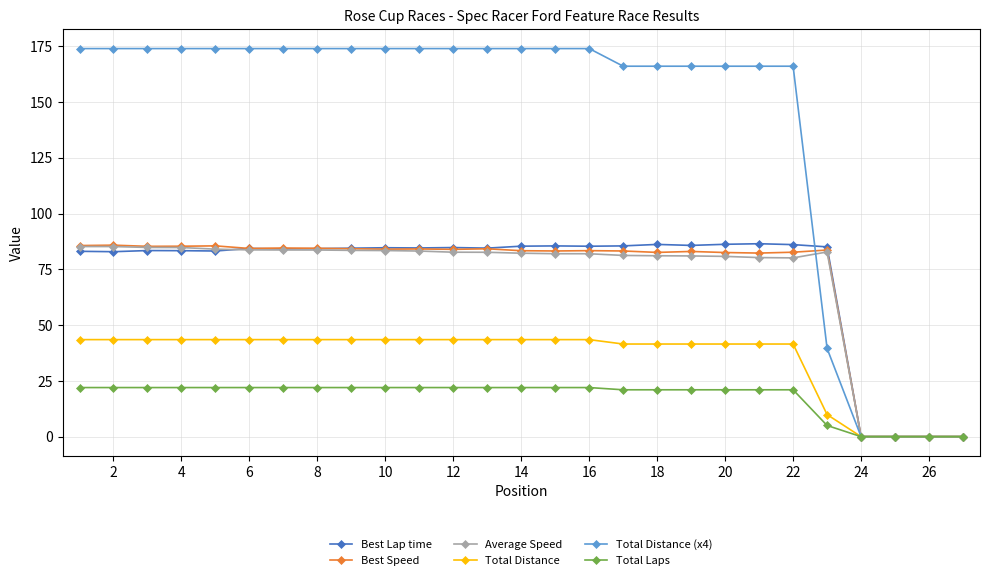

What is the maximum value for Best Speed?

85.8